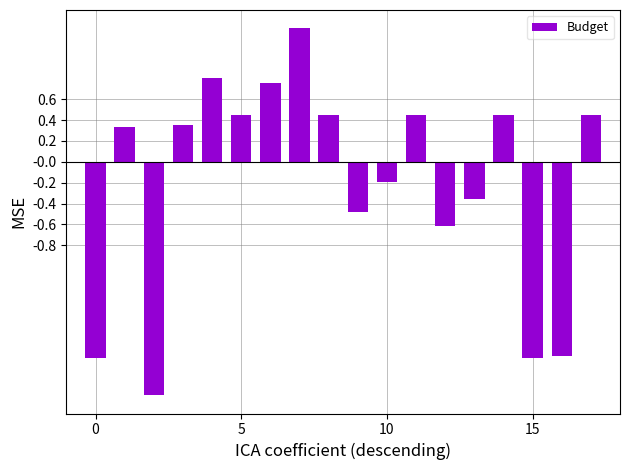

What is the difference between the maximum and second lowest values?

3.2